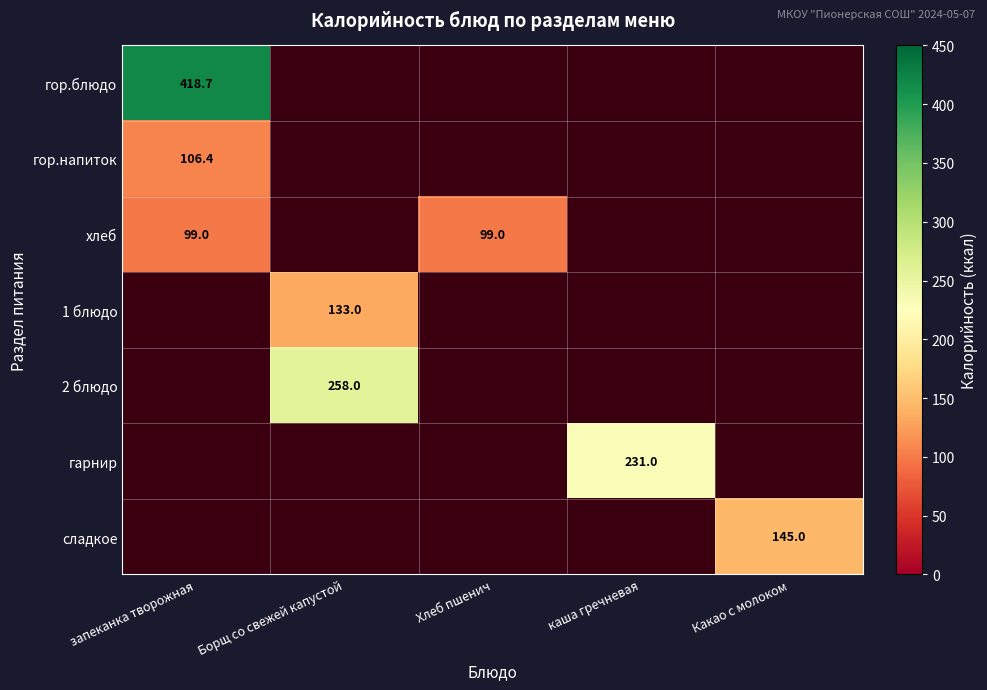

True or false: 1 блюдо has a value of 133.0 at Борщ со свежей капустой.

True